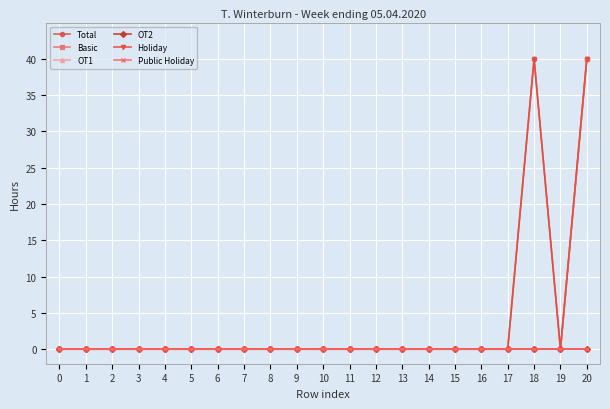

The Basic series shows -22 at 12. True or false?

False